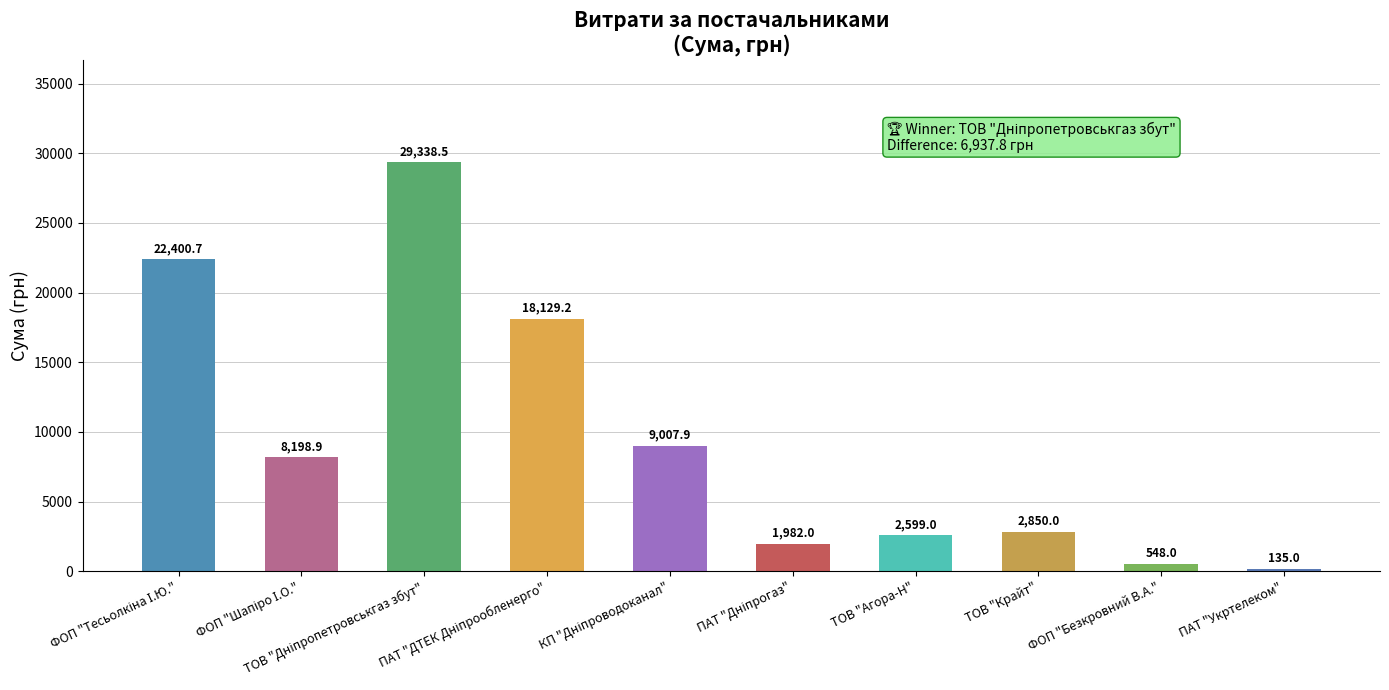

Does the chart contain any negative values?

No